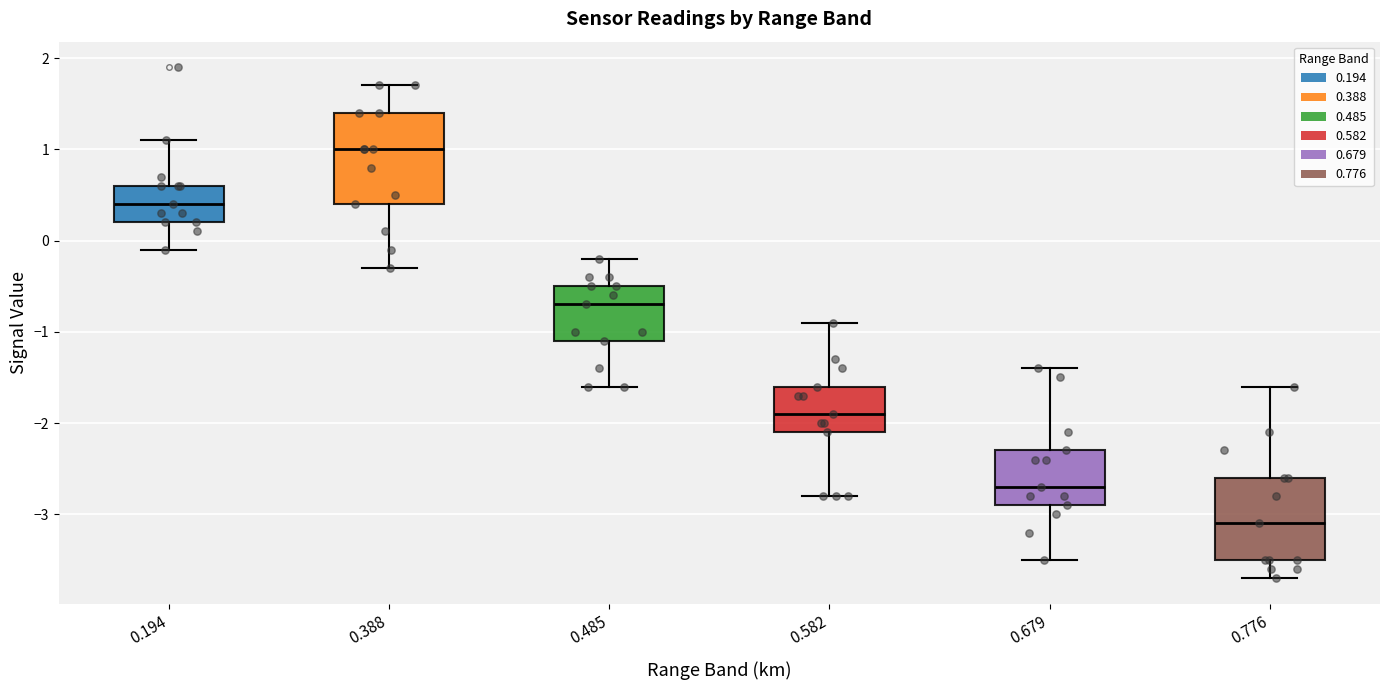

Reading left to right, transcribe this box plot: for each box, give where its median line is, the range the box spans, and where its two whiskers end, as read against the y-axis. The values are not printed on the chart, so give them approximately, as read against the axis.

0.194: median 0.4, box 0.2 to 0.6, whiskers -0.1 to 1.1
0.388: median 1.0, box 0.4 to 1.4, whiskers -0.3 to 1.7
0.485: median -0.7, box -1.1 to -0.5, whiskers -1.6 to -0.2
0.582: median -1.9, box -2.1 to -1.6, whiskers -2.8 to -0.9
0.679: median -2.7, box -2.9 to -2.3, whiskers -3.5 to -1.4
0.776: median -3.1, box -3.5 to -2.6, whiskers -3.7 to -1.6